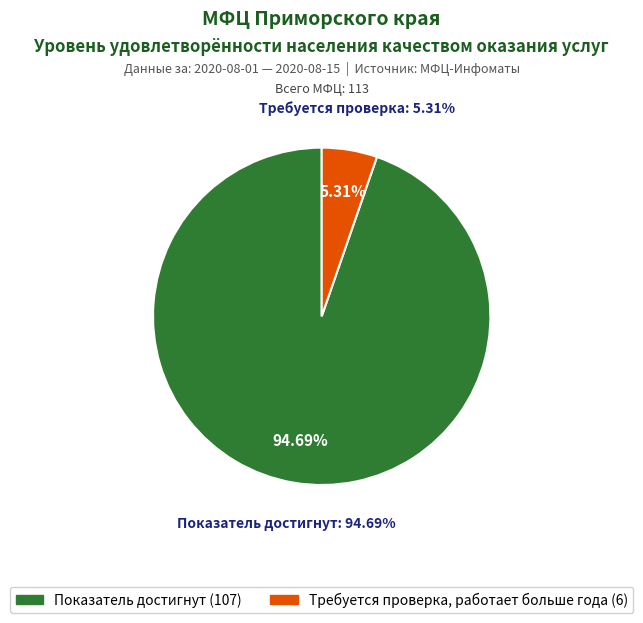

To the nearest percent, what is the difference between the Показатель достигнут and Требуется проверка, работает больше года slice percentages?

89%